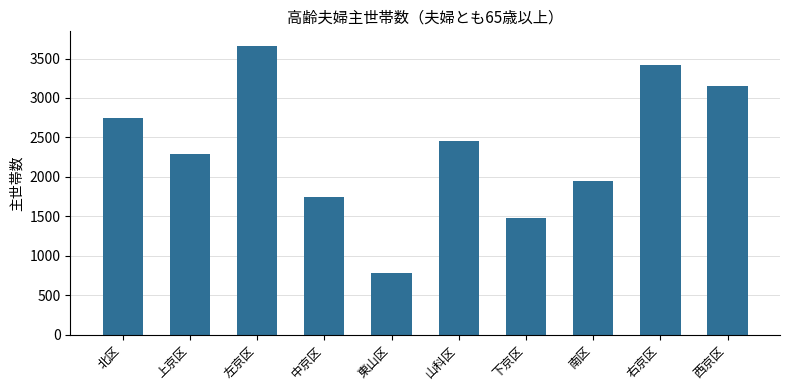

Which label corresponds to the largest value in the chart?

左京区